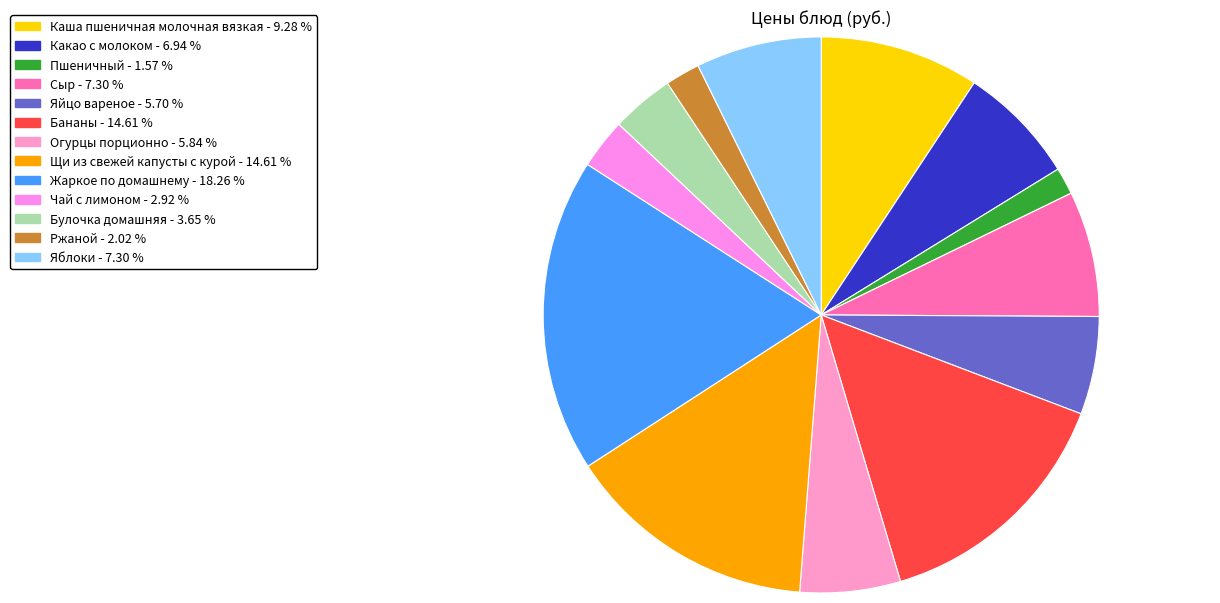

How many slices are in this pie chart?

13